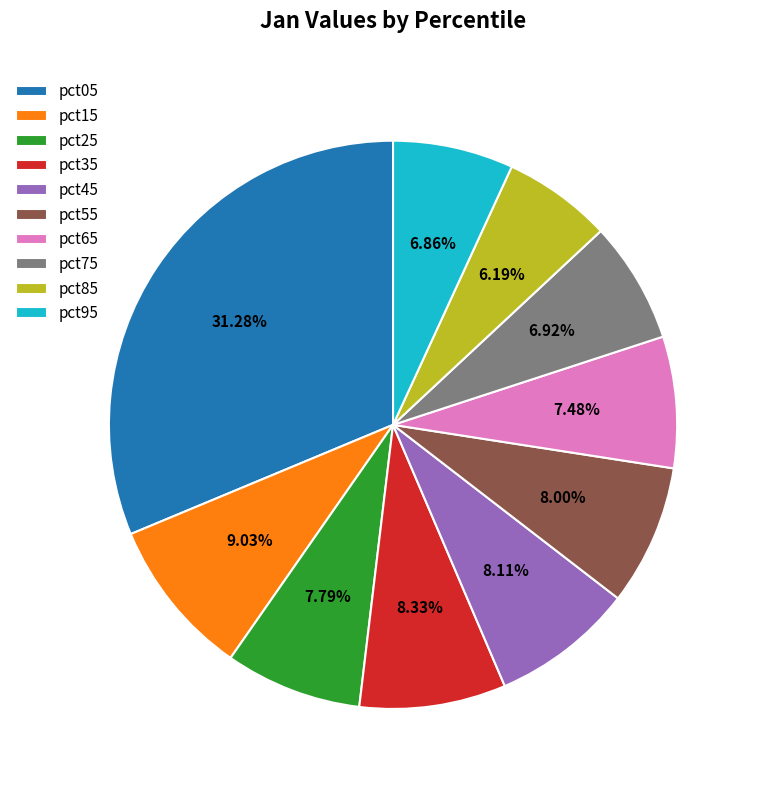

To the nearest percent, what percentage of the pie is pct75?

7%